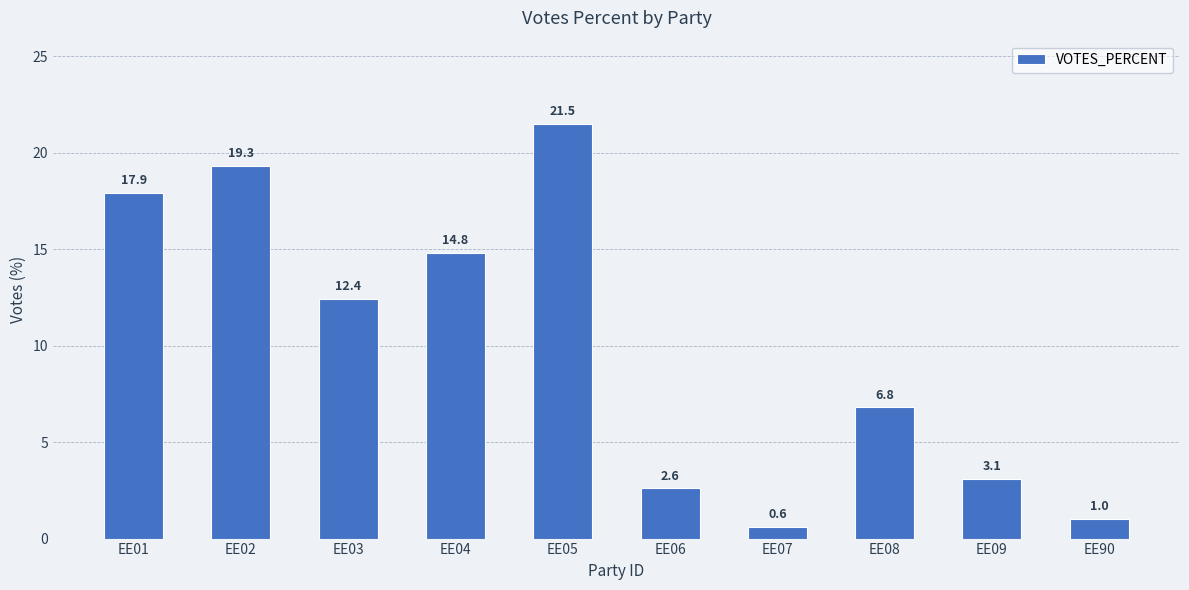

The value at EE09 is 1.1. True or false?

False